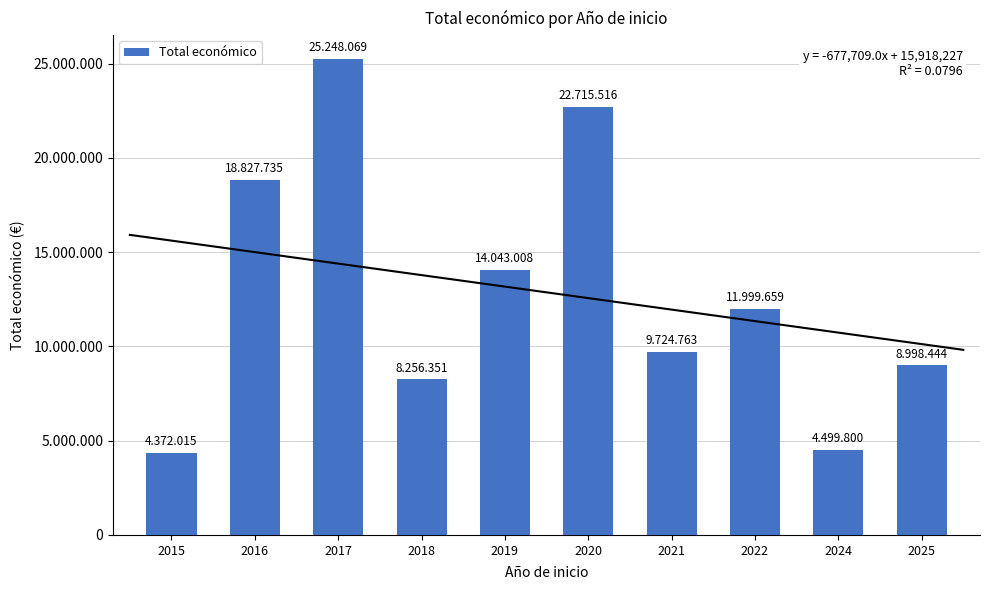

At which category does the chart reach its minimum across all series?

2015